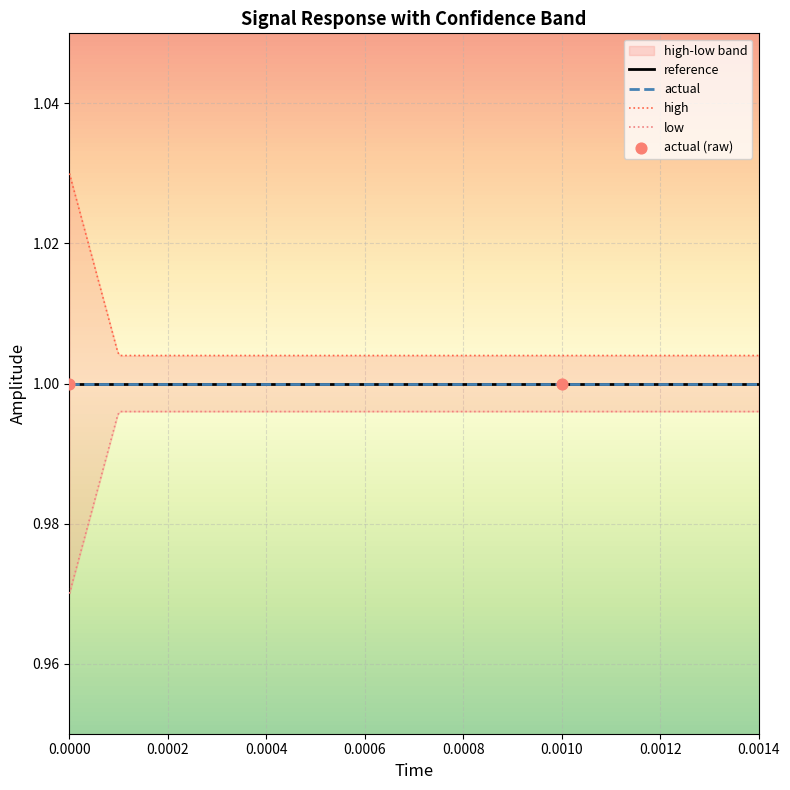

Which series has the largest total across all categories?

high